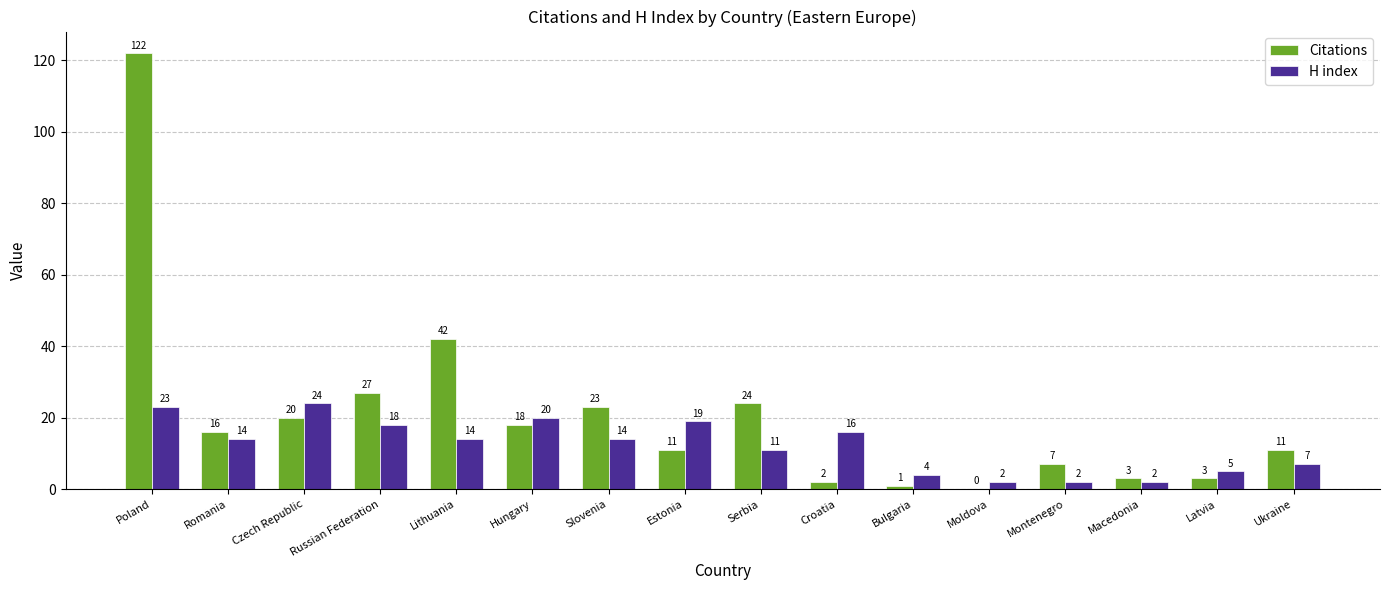

What is the sum of all H index values?

195